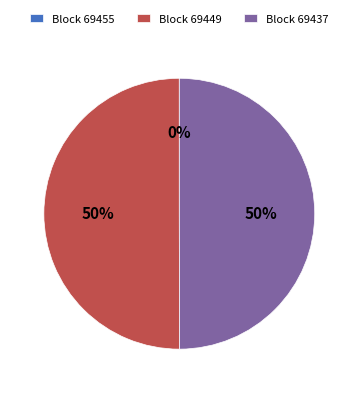

To the nearest percent, what is the difference between the largest and smallest slice percentages?

50%